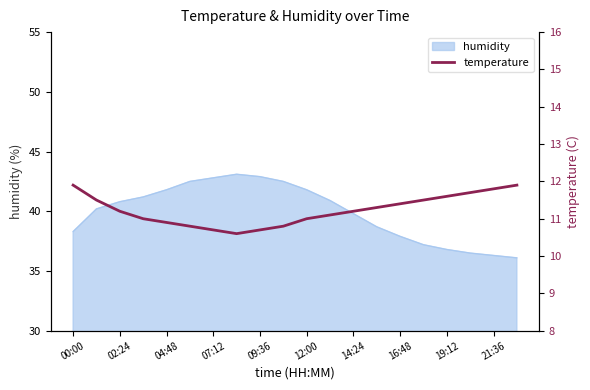

The value of humidity at 09:36 is 69.9. True or false?

False